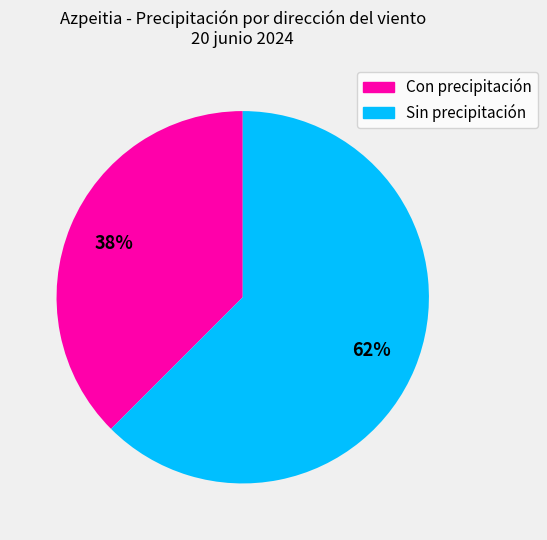

The Con precipitación slice represents 38% of the pie. True or false?

True